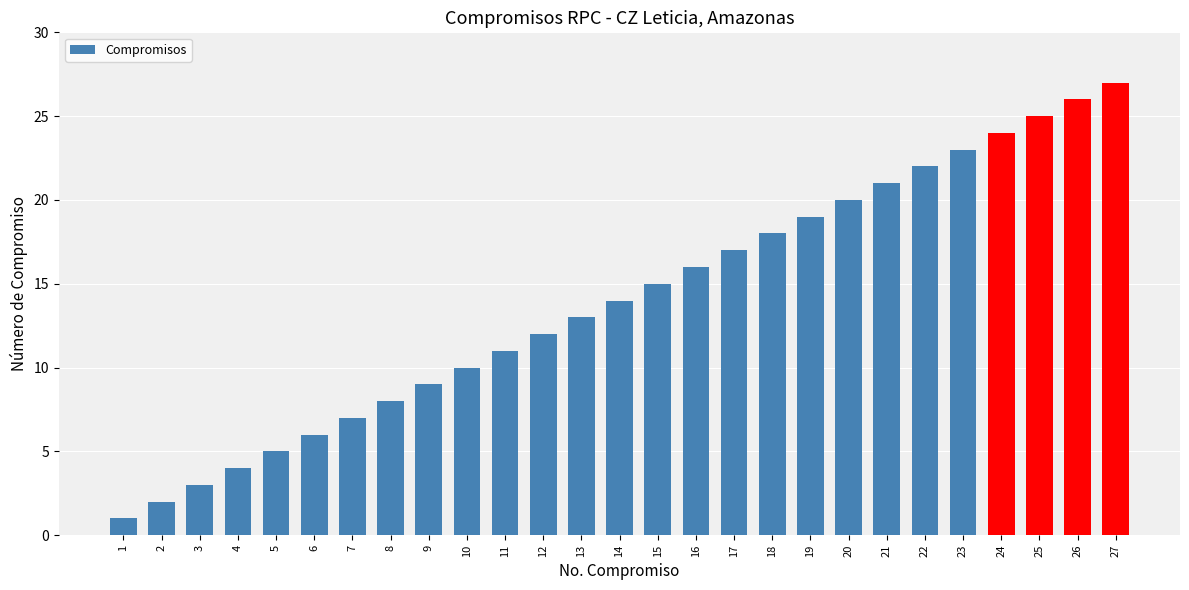

How many data points are less than 14?

13